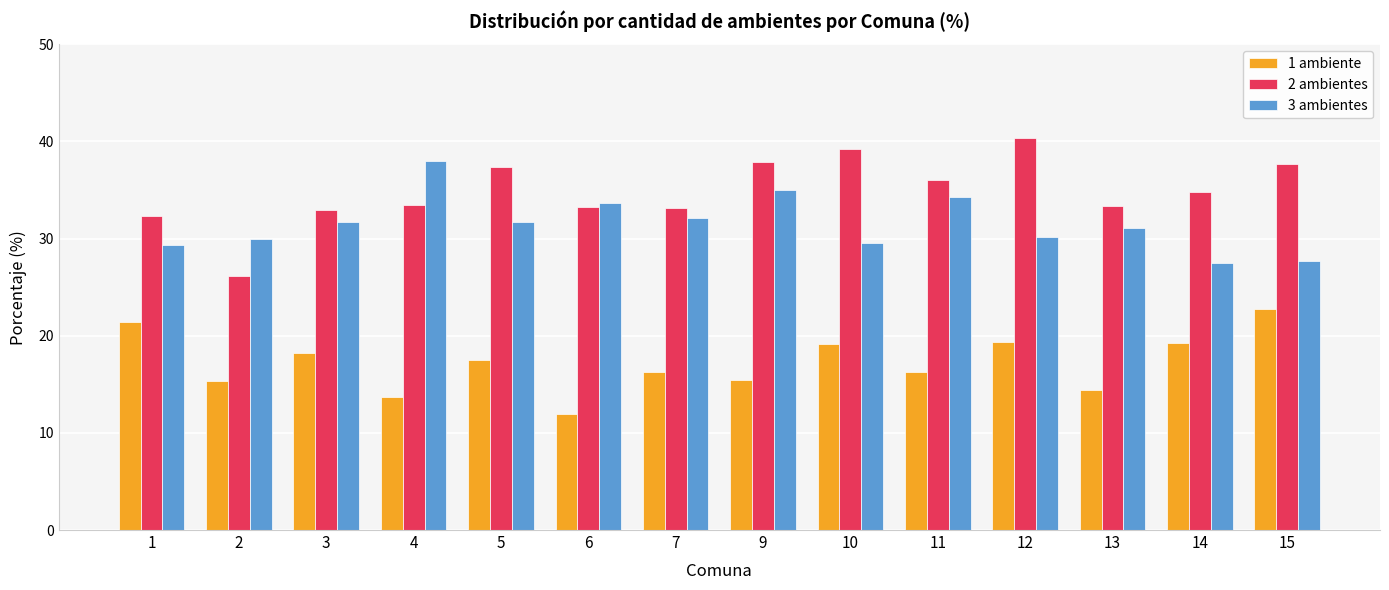

What is the average value of the 1 ambiente series?

17.2